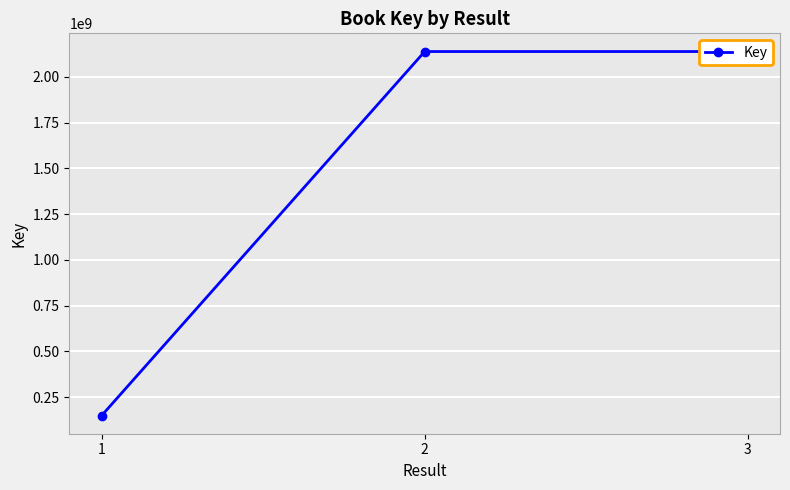

The chart shows a value of 149738253 at 1. True or false?

True